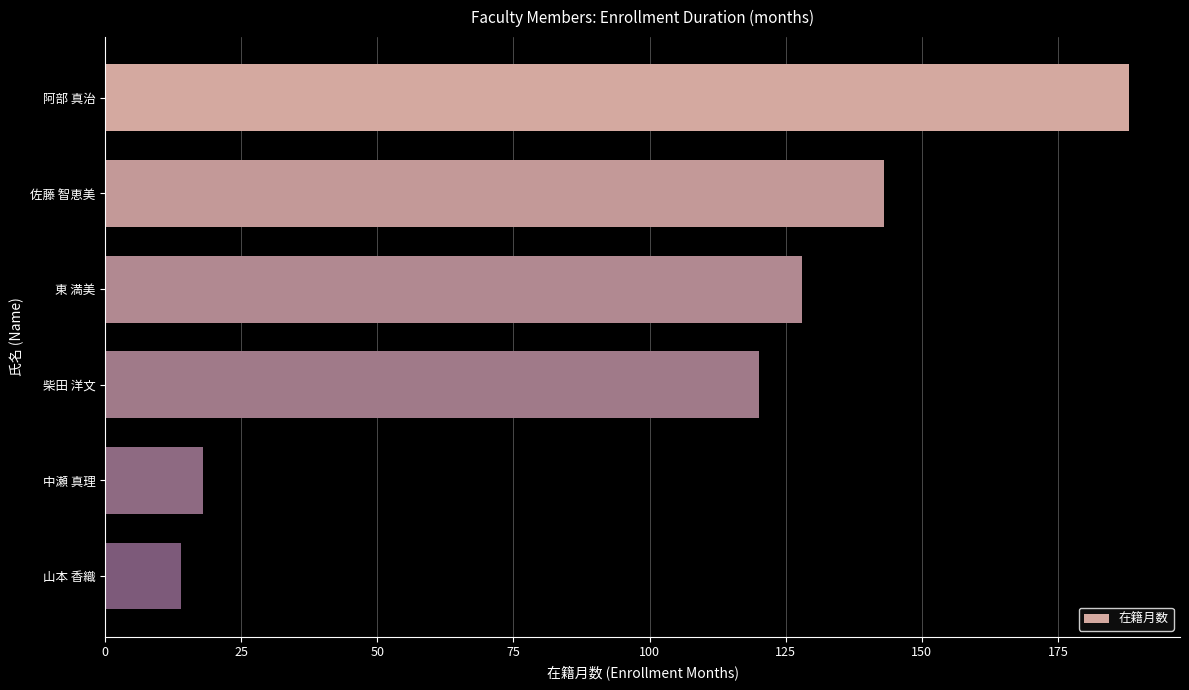

What position from the bottom is 佐藤 智恵美?

5